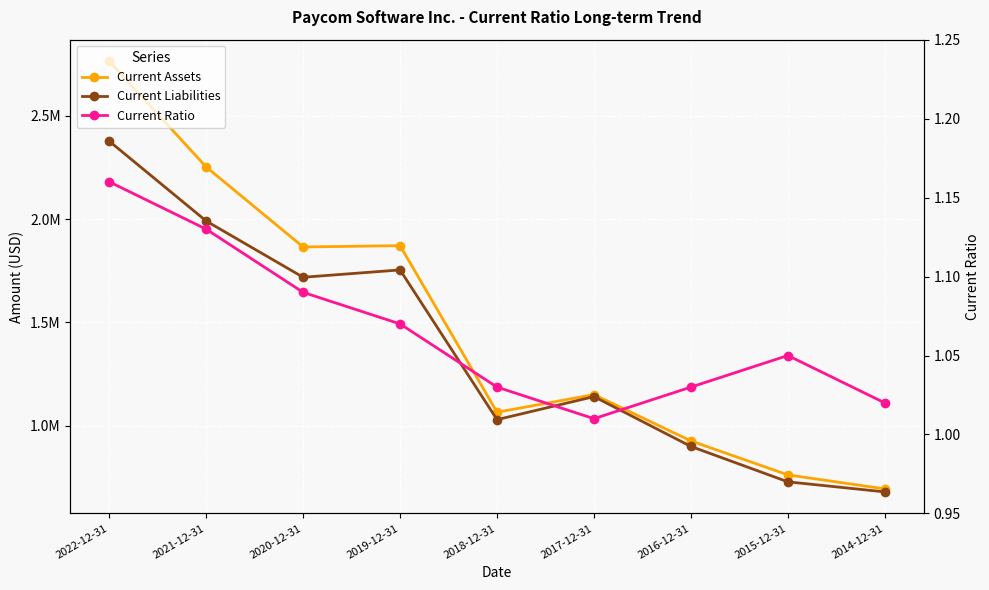

Is it true that Current Liabilities equals 678772.0 at 2014-12-31?

True